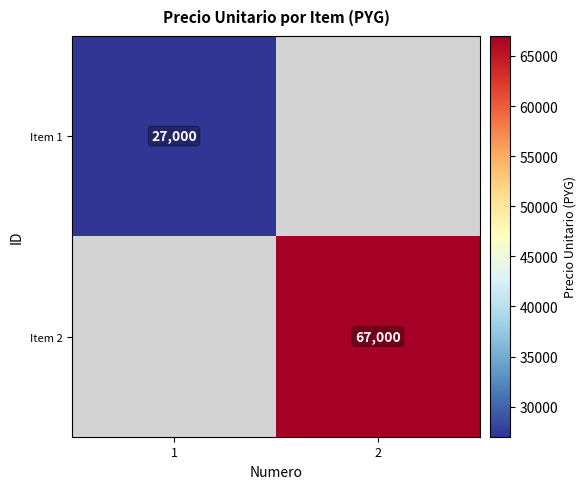

True or false: Item 1 has a value of 27000 at 1.

True